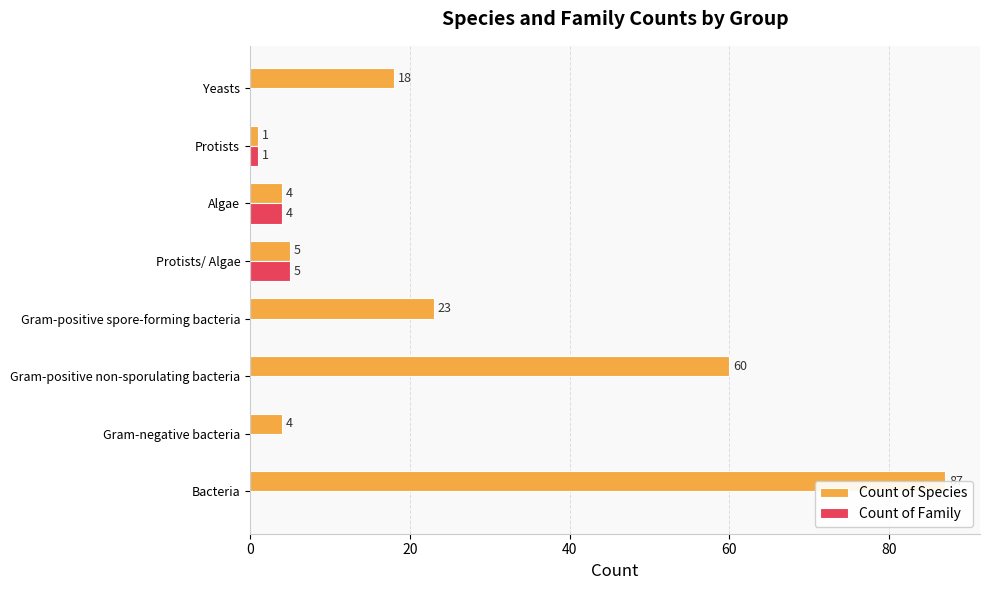

Which series has the widest spread of values?

Count of Species